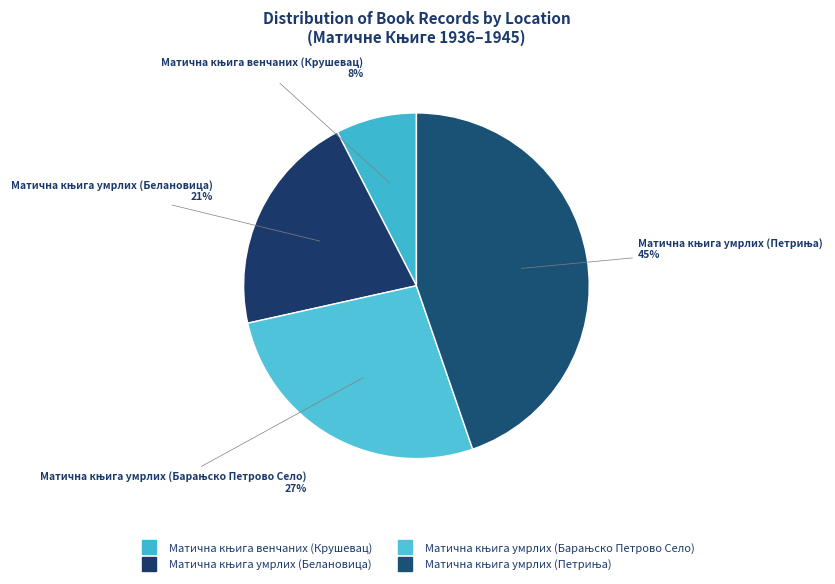

Is it true that Матична књига умрлих (Петриња) is 33% of the pie?

False